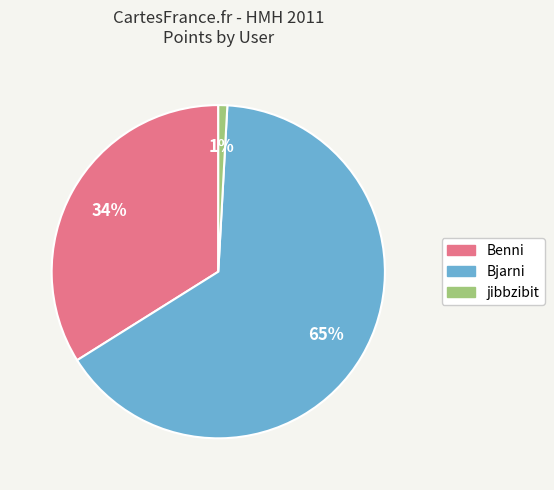

What percentage is the Bjarni slice, to the nearest percent?

65%